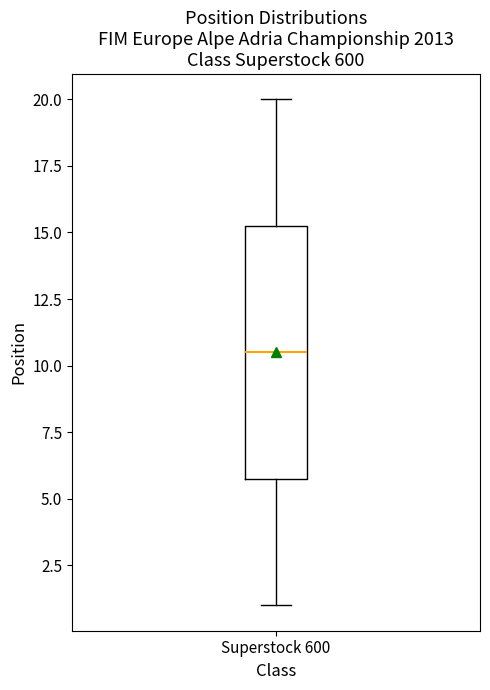

Read this box plot against the y-axis: the position of the median line, the range covered by the box, and the ends of both whiskers. The values are not printed on the chart, so give them approximately, as read against the axis.

median 10.5, box 6.0 to 15.5, whiskers 1.0 to 20.0